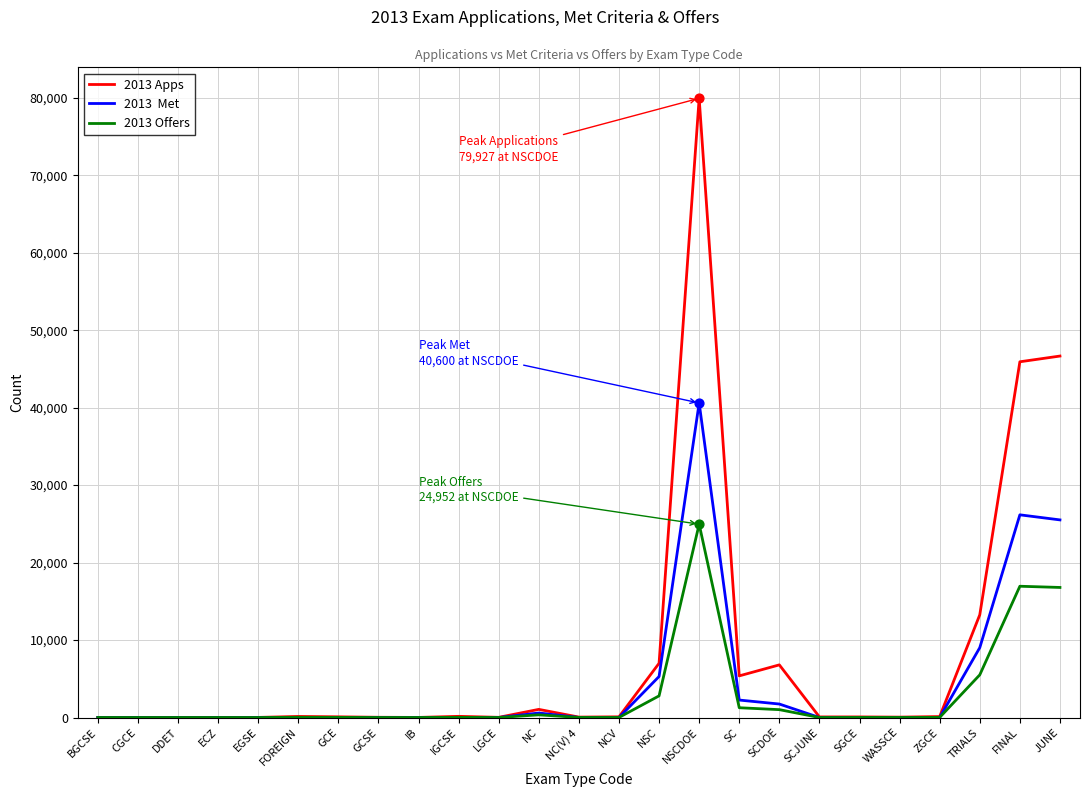

At which category is the sum across all series the highest?

NSCDOE